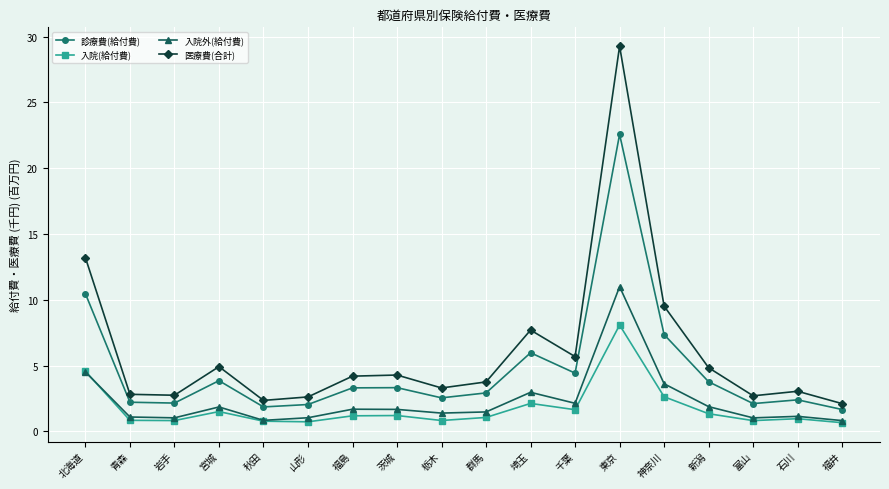

Count the number of categories in the chart.

18